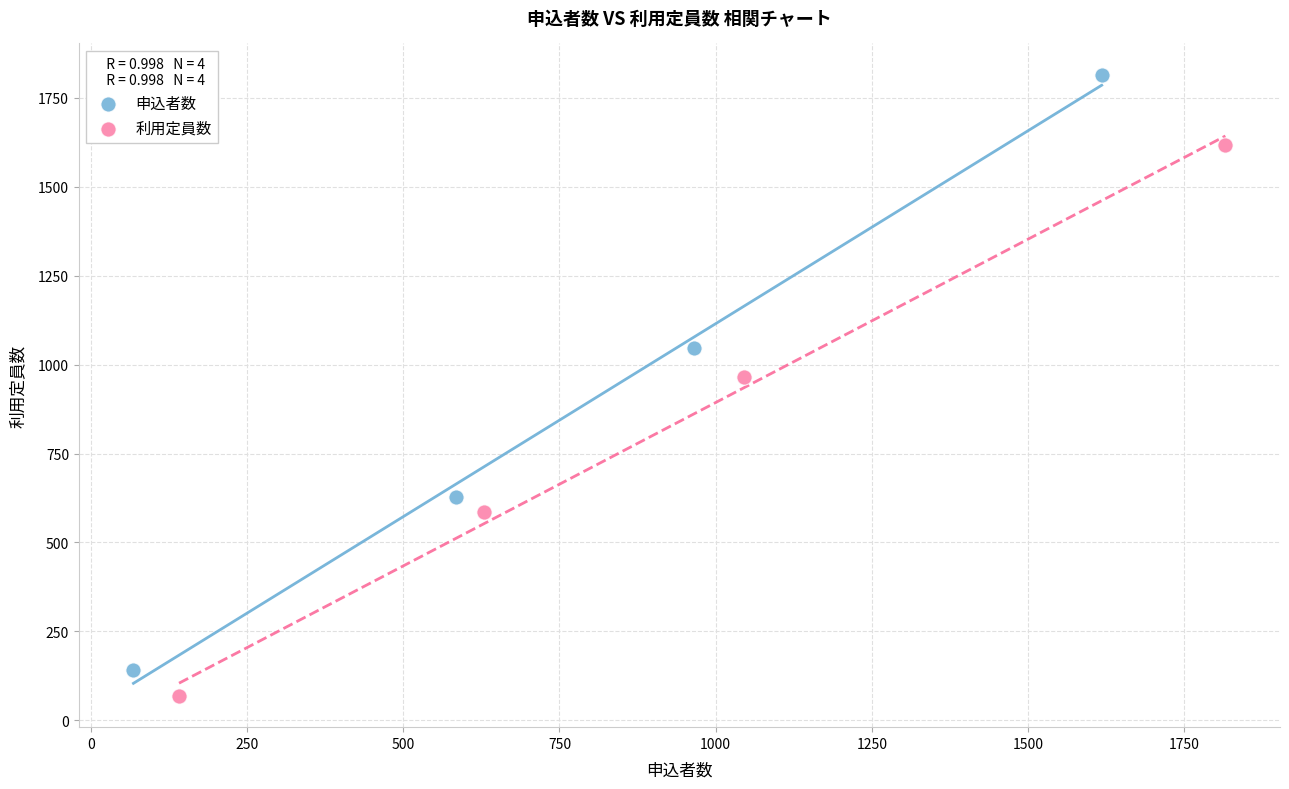

Which series reaches the maximum Y coordinate?

申込者数